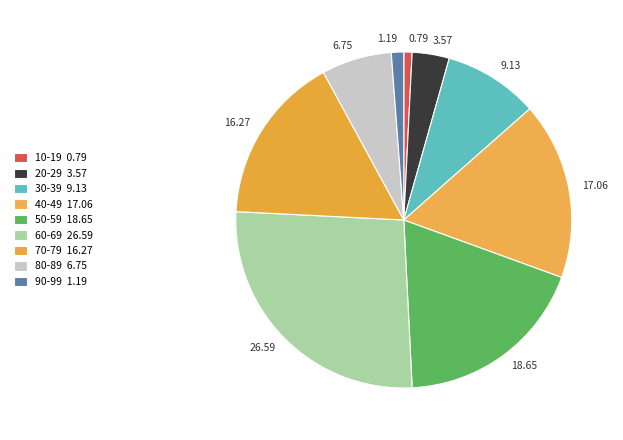

The 80-89 slice represents 12% of the pie. True or false?

False